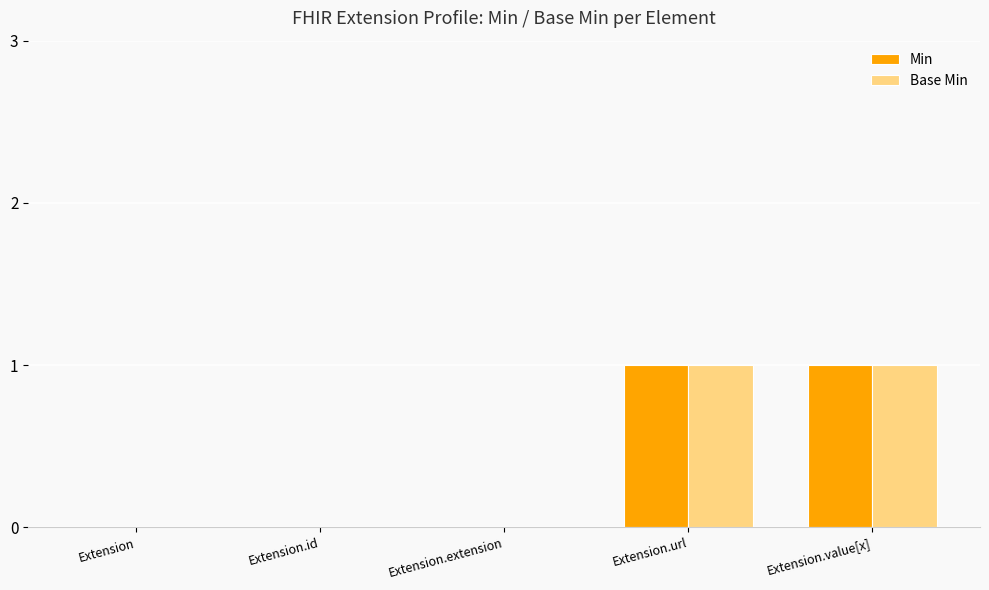

True or false: Base Min has a value of 1 at Extension.value[x].

True